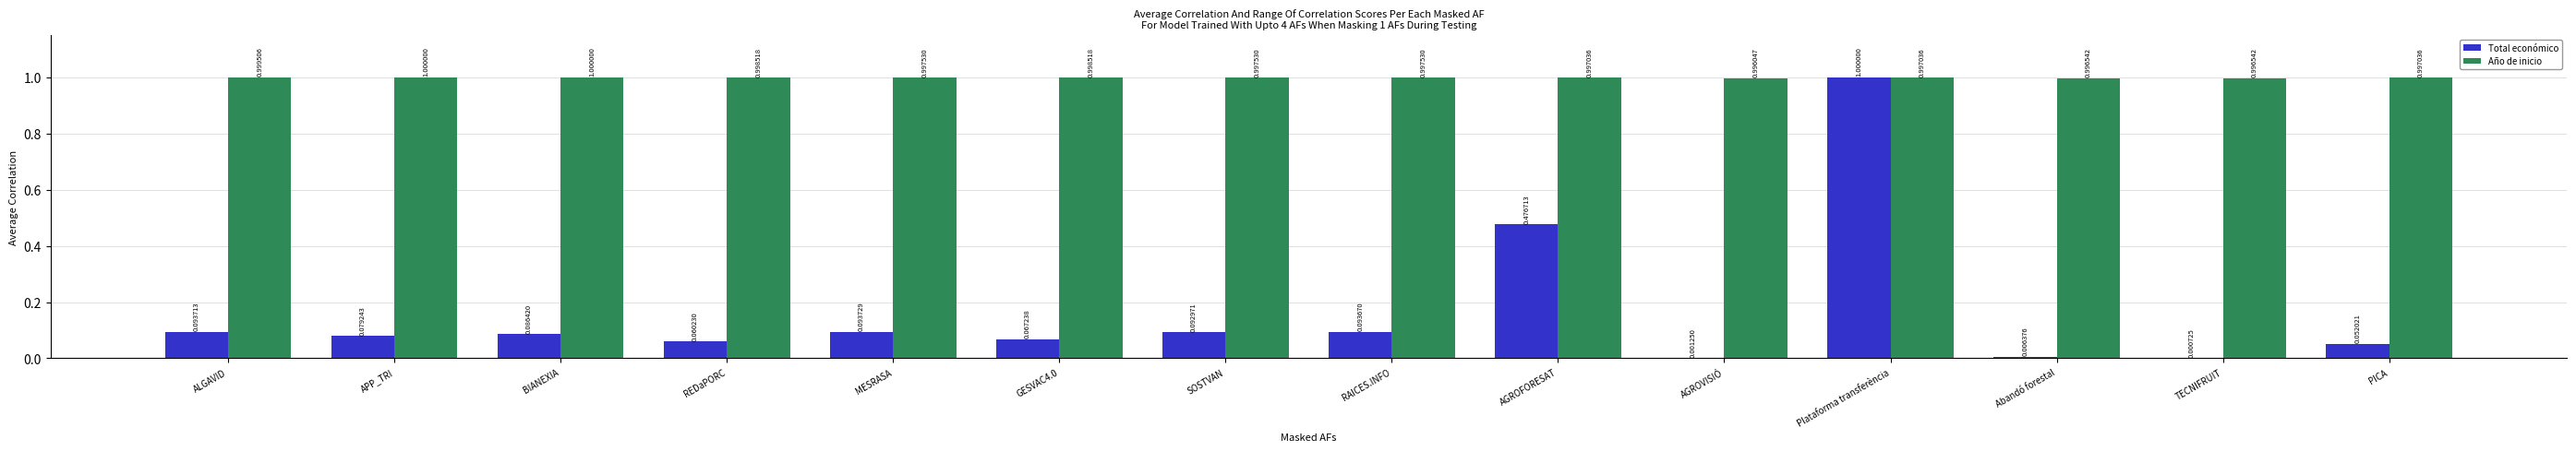

At which label does Total económico reach its peak?

Plataforma transferència